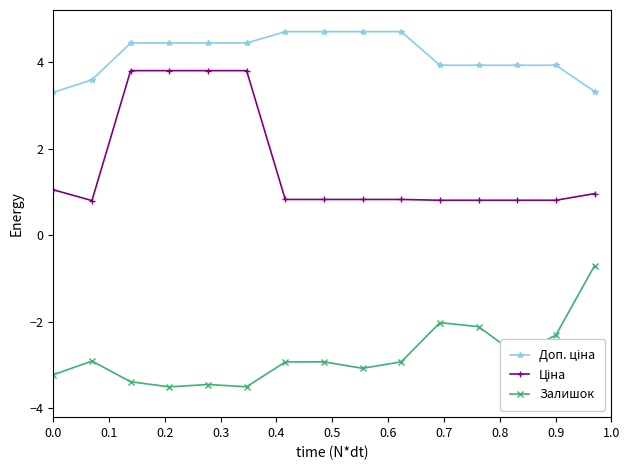

At how many categories does at least one series exceed 0?

15